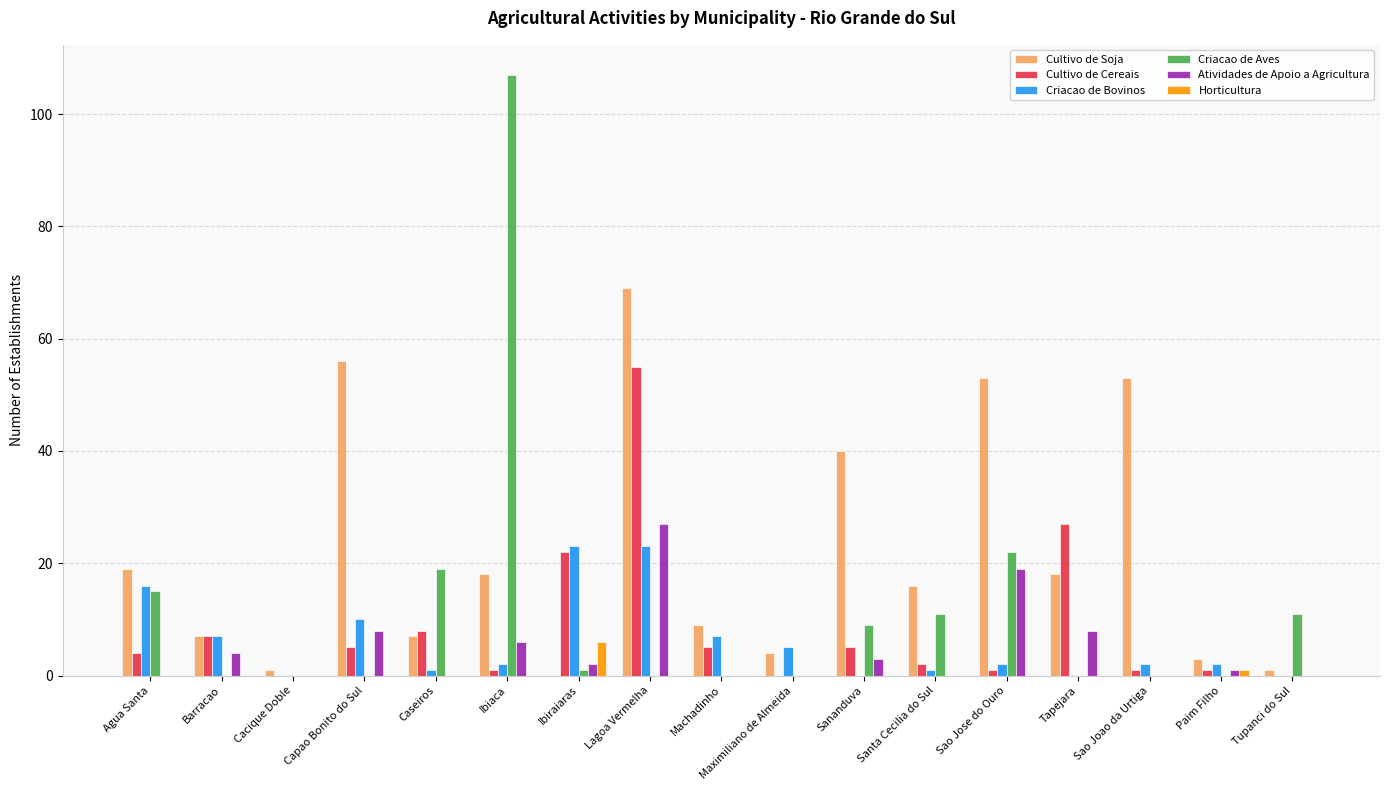

Which series has the largest total across all categories?

Cultivo de Soja